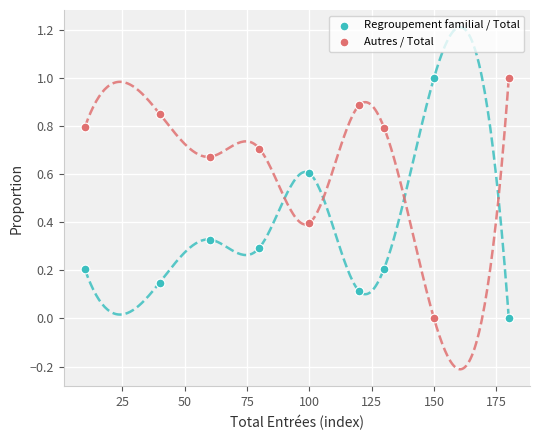

Across all data points, what is the range of X values (max minus min)?

170.0